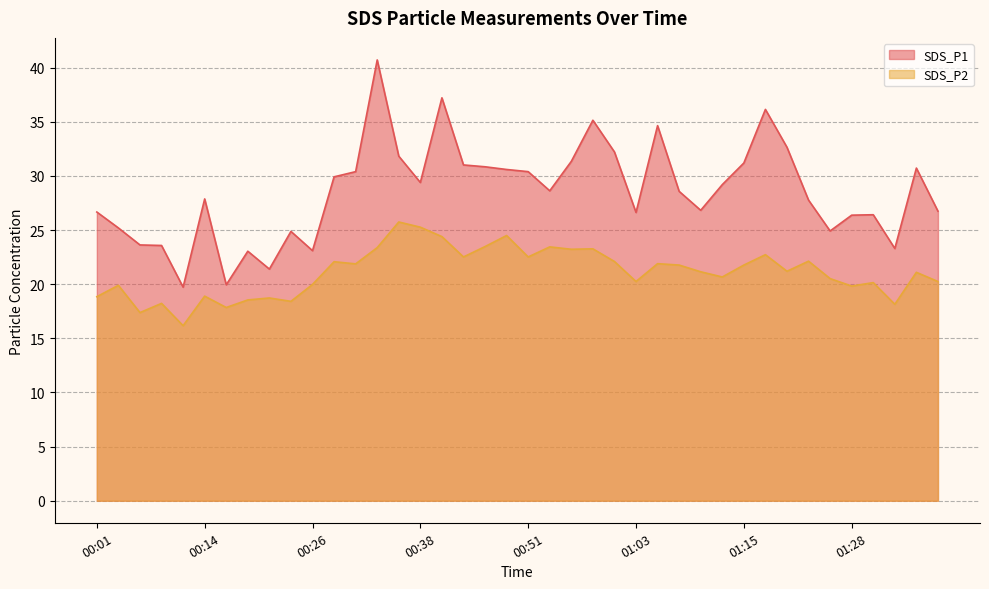

Reading left to right, transcribe all the data shown in this chart.

SDS_P1: 26.7	25.2	23.6	23.6	19.7	27.9	19.9	23.1	21.4	24.9	23.1	29.9	30.4	40.7	31.8	29.4	37.2	31.0	30.9	30.6	30.4	28.6	31.4	35.1	32.2	26.6	34.6	28.6	26.8	29.2	31.2	36.1	32.6	27.8	24.9	26.4	26.4	23.3	30.7	26.8
SDS_P2: 18.9	19.9	17.4	18.2	16.2	18.9	17.9	18.6	18.7	18.4	20.0	22.1	21.9	23.4	25.8	25.3	24.4	22.5	23.5	24.5	22.5	23.4	23.2	23.3	22.1	20.2	21.9	21.8	21.1	20.7	21.8	22.7	21.2	22.1	20.5	19.8	20.1	18.1	21.1	20.2